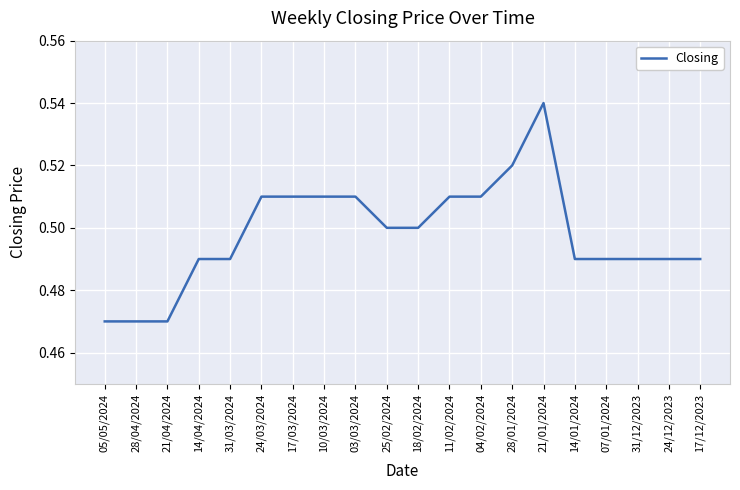

What position from the right is 25/02/2024?

11